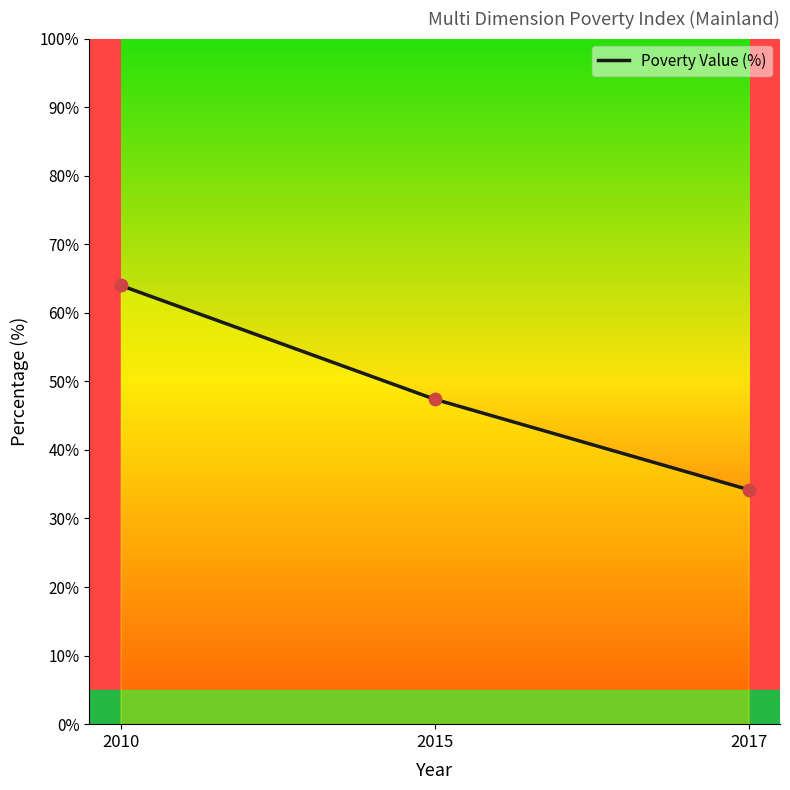

Approximately how many times larger is the value at 2017 compared to 2010?

0.5